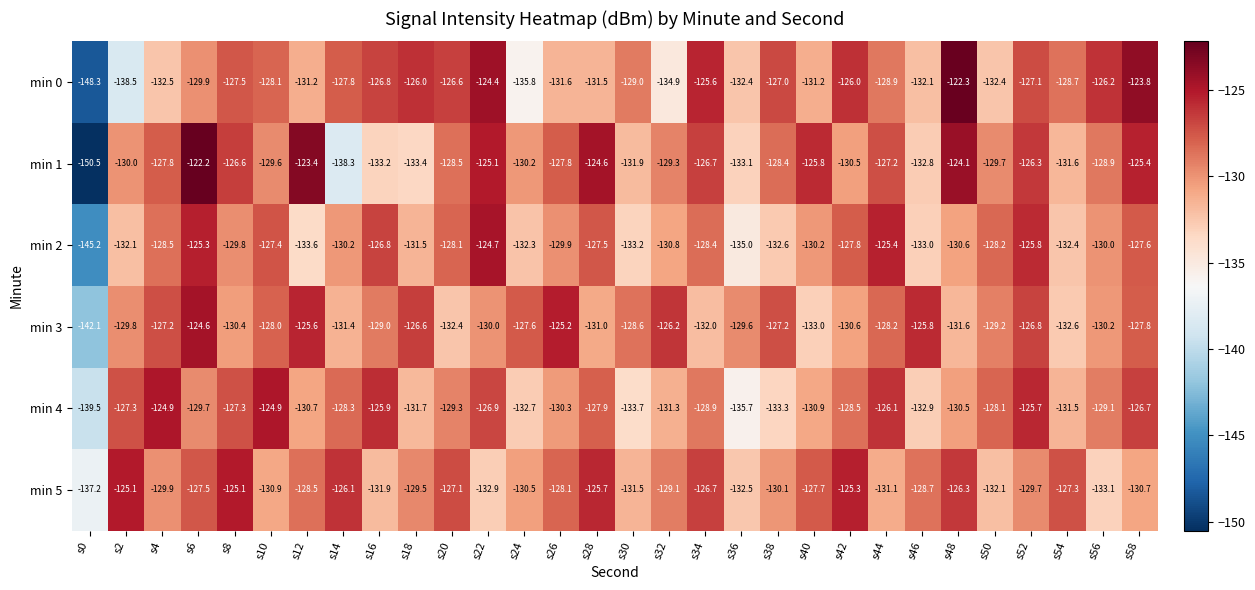

At which category is the sum across all series the highest?

s6